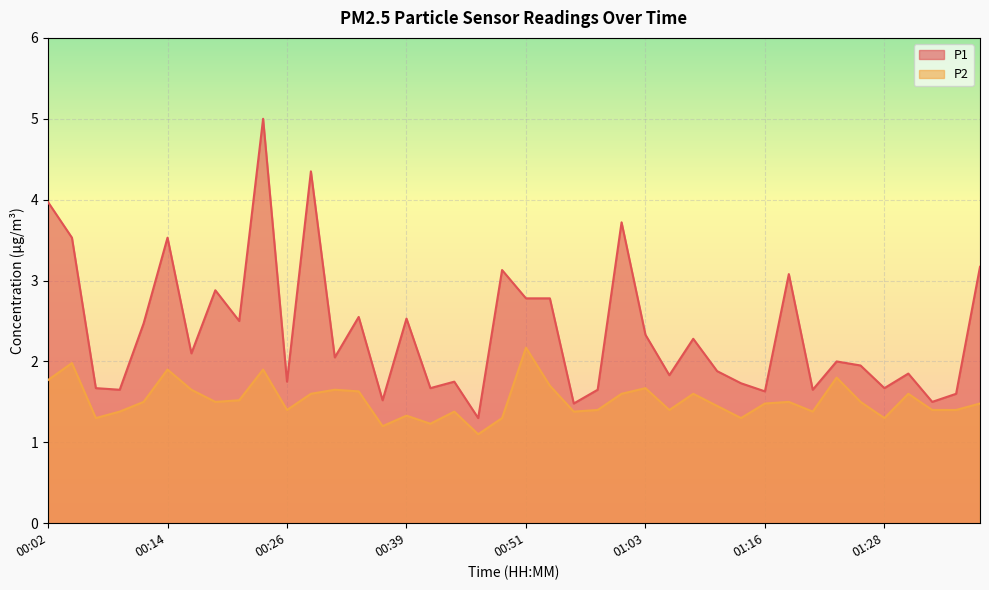

What is the difference between the maximum and minimum values in the P2 series?

1.1